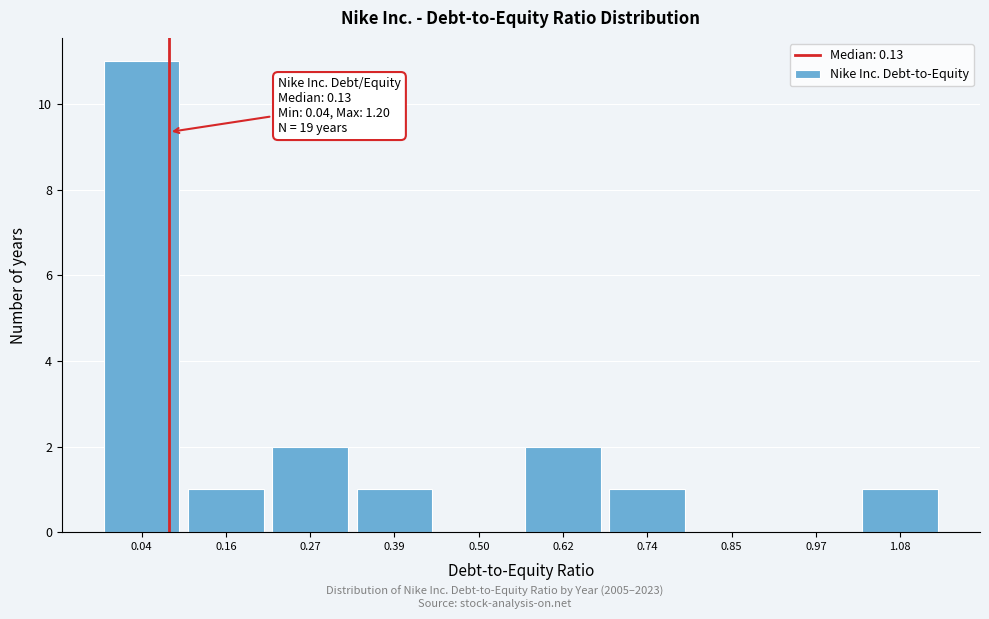

Reading left to right, extract all data points from this chart.

0.04=11	0.16=1	0.27=2	0.39=1	0.50=0	0.62=2	0.74=1	0.85=0	0.97=0	1.08=1